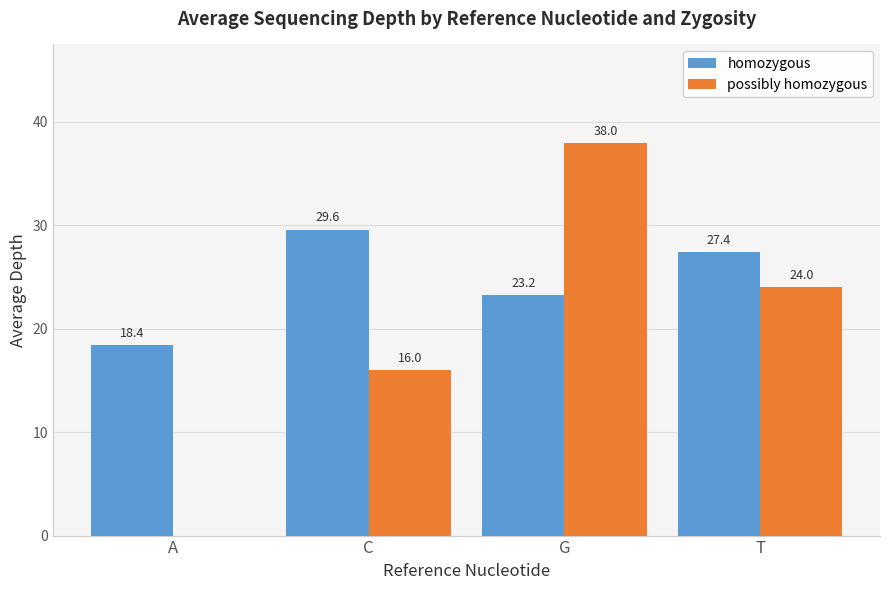

What is the sum of the possibly homozygous values at A and C?

16.0